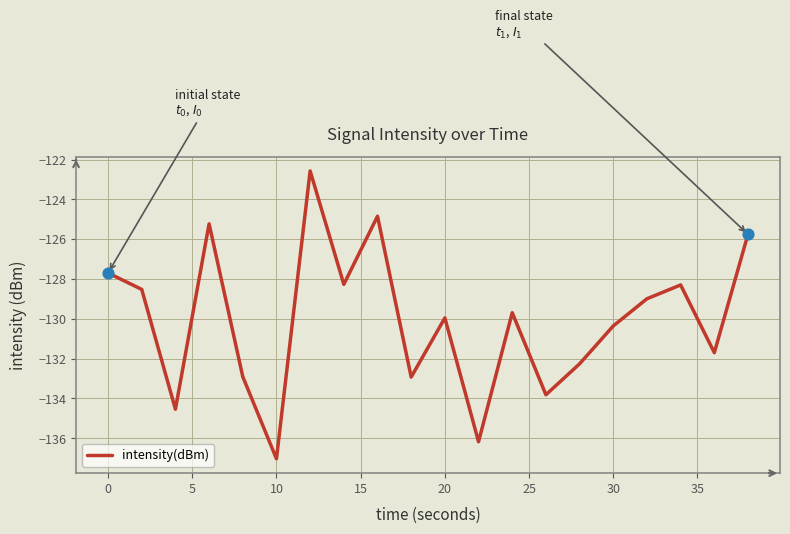

What is the difference between the maximum and minimum values?

14.5